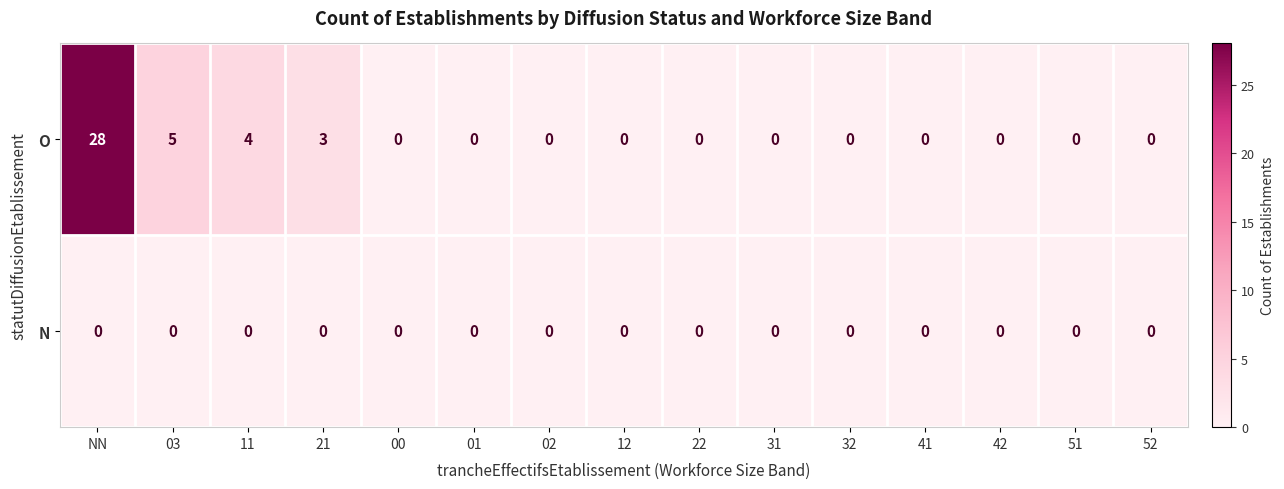

At which category does the chart reach its peak across all series?

NN